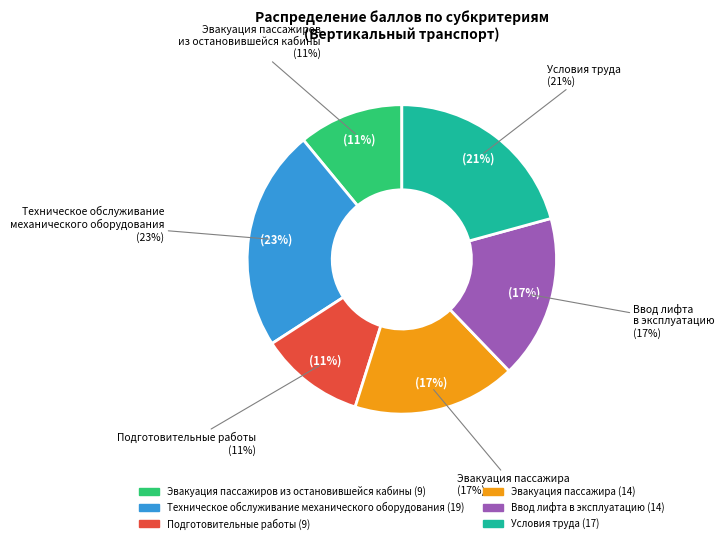

What percentage is the Эвакуация пассажиров
из остановившейся кабины slice, to the nearest percent?

11%